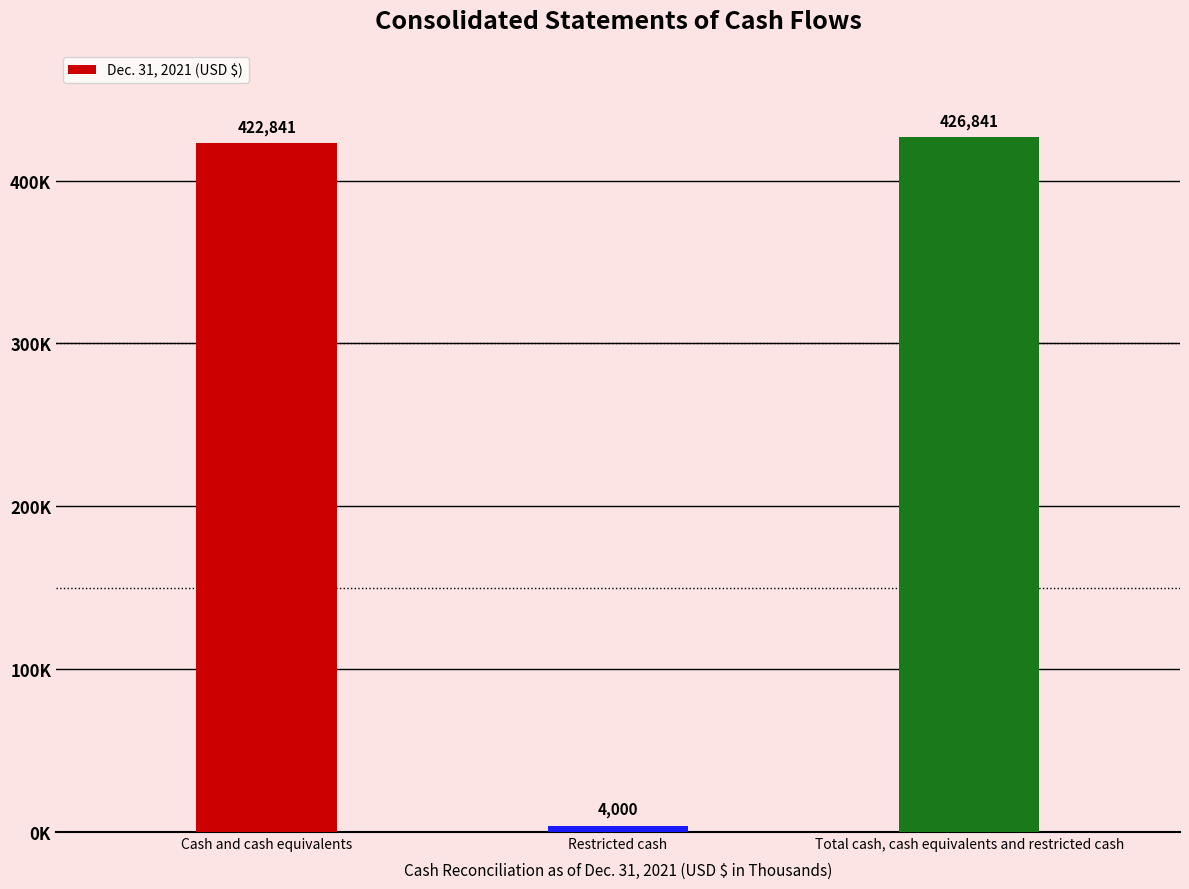

What position from the left is Restricted cash?

2